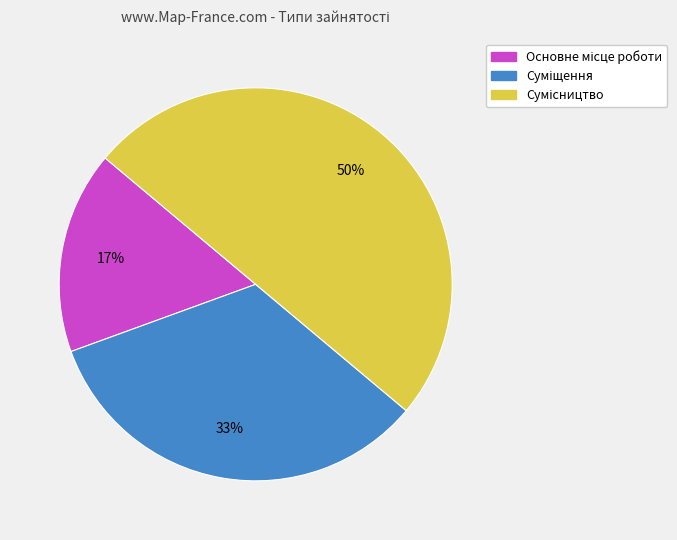

How many segments does this pie chart have?

3